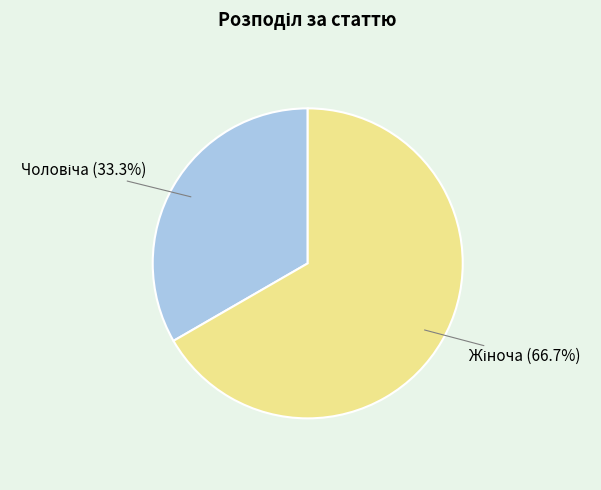

Is there a majority slice in this chart?

Yes